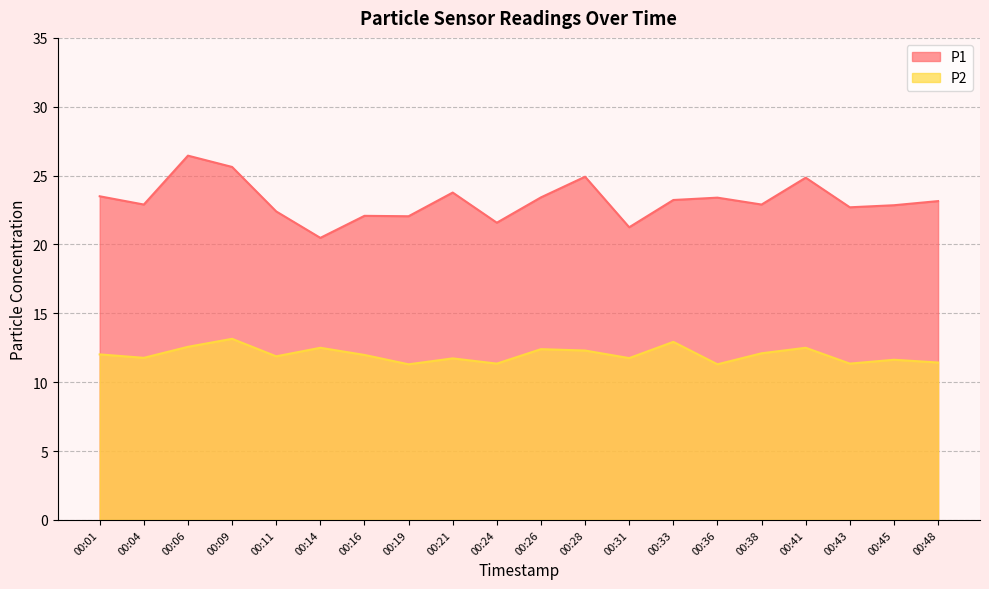

Where is the first local minimum for P2?

00:04